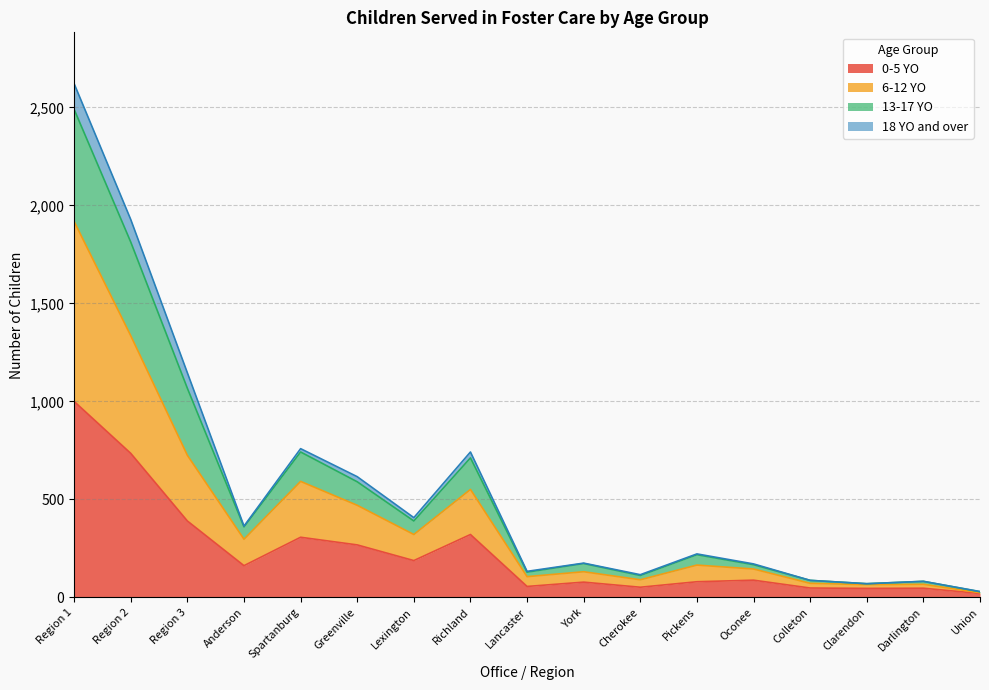

Is the value of 13-17 YO at Region 1 greater than the value of 0-5 YO at Oconee?

Yes